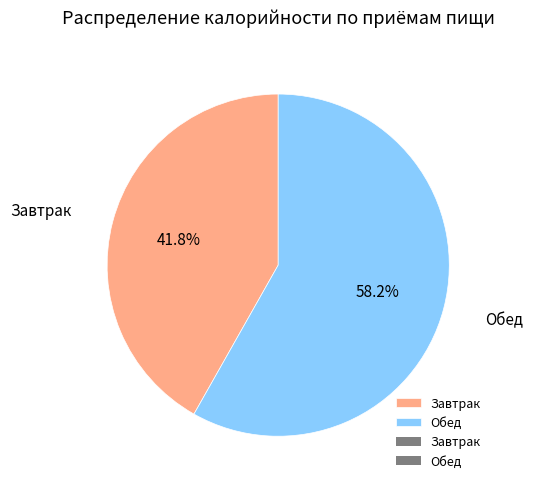

Combined, do Завтрак and Обед account for over 50%?

Yes